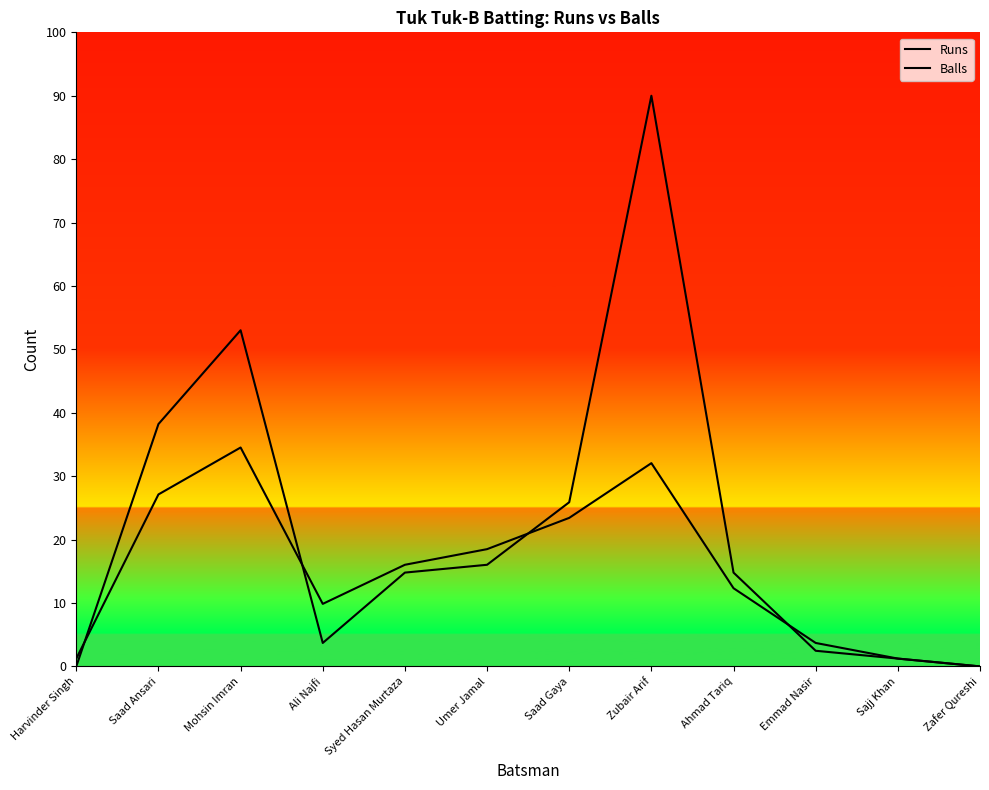

After their last crossing, which series has the higher values: Balls or Runs?

Balls